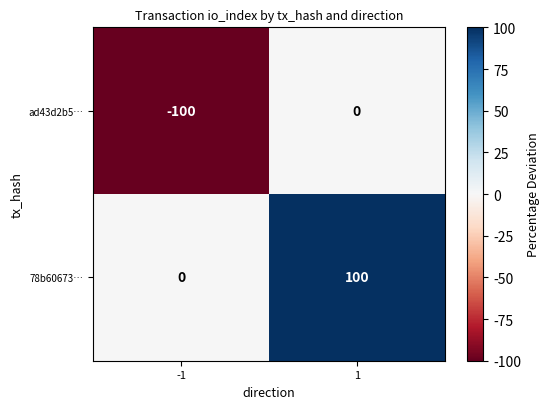

Which label corresponds to the smallest value in the chart?

-1